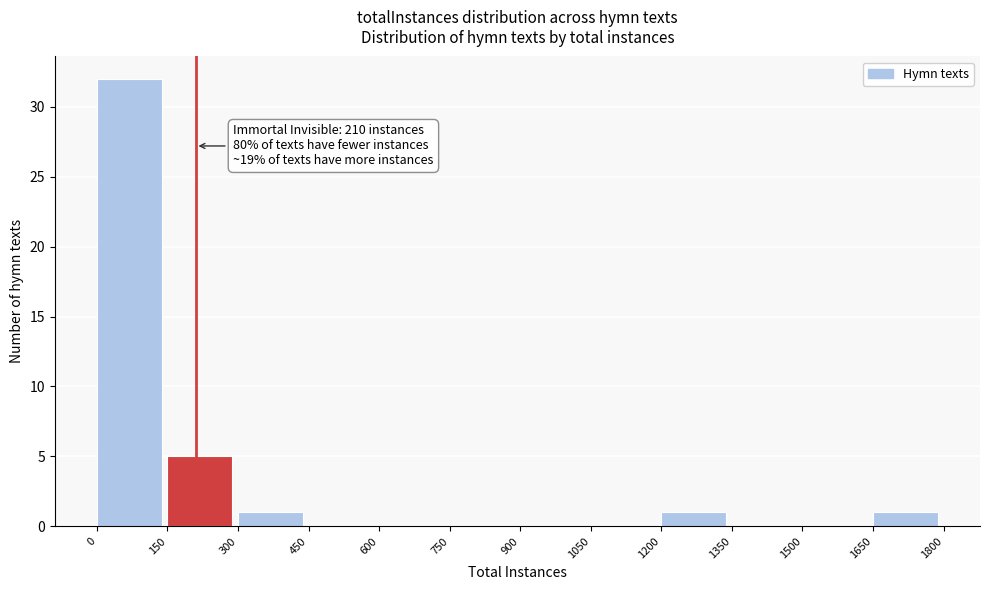

Over which range of the x-axis is the bar tallest?

0 to 150